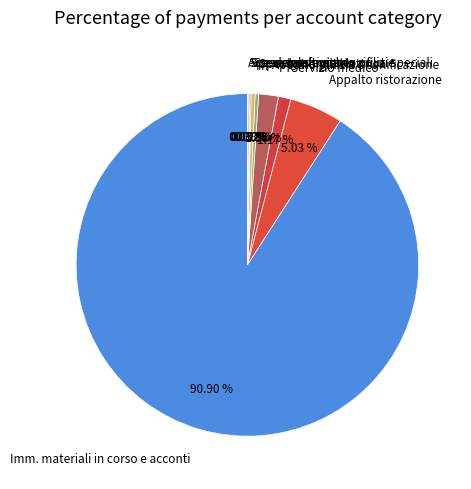

To the nearest percent, what portion does Servizio medico represent?

1%